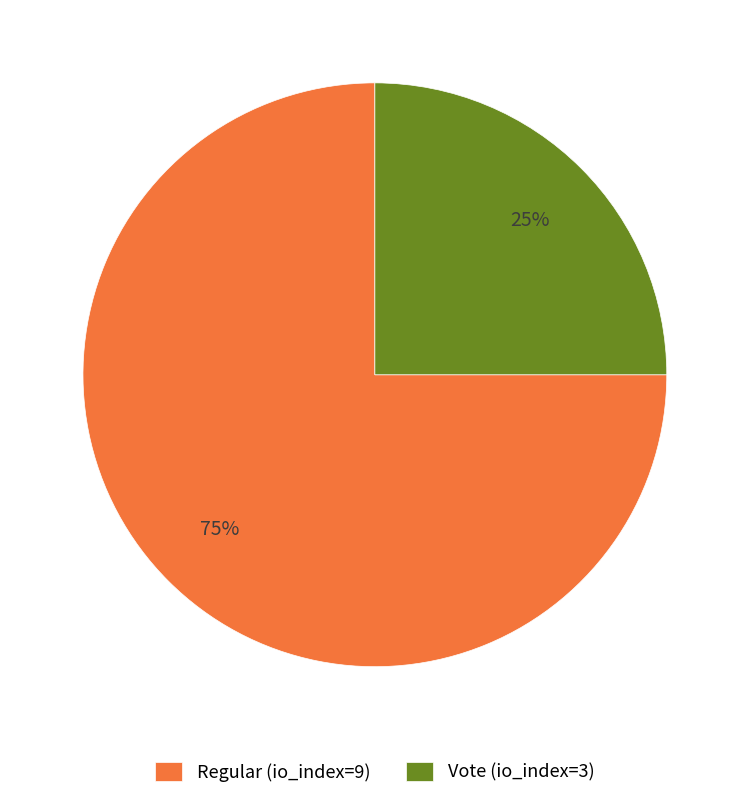

Which slice is the largest?

Regular (io_index=9)